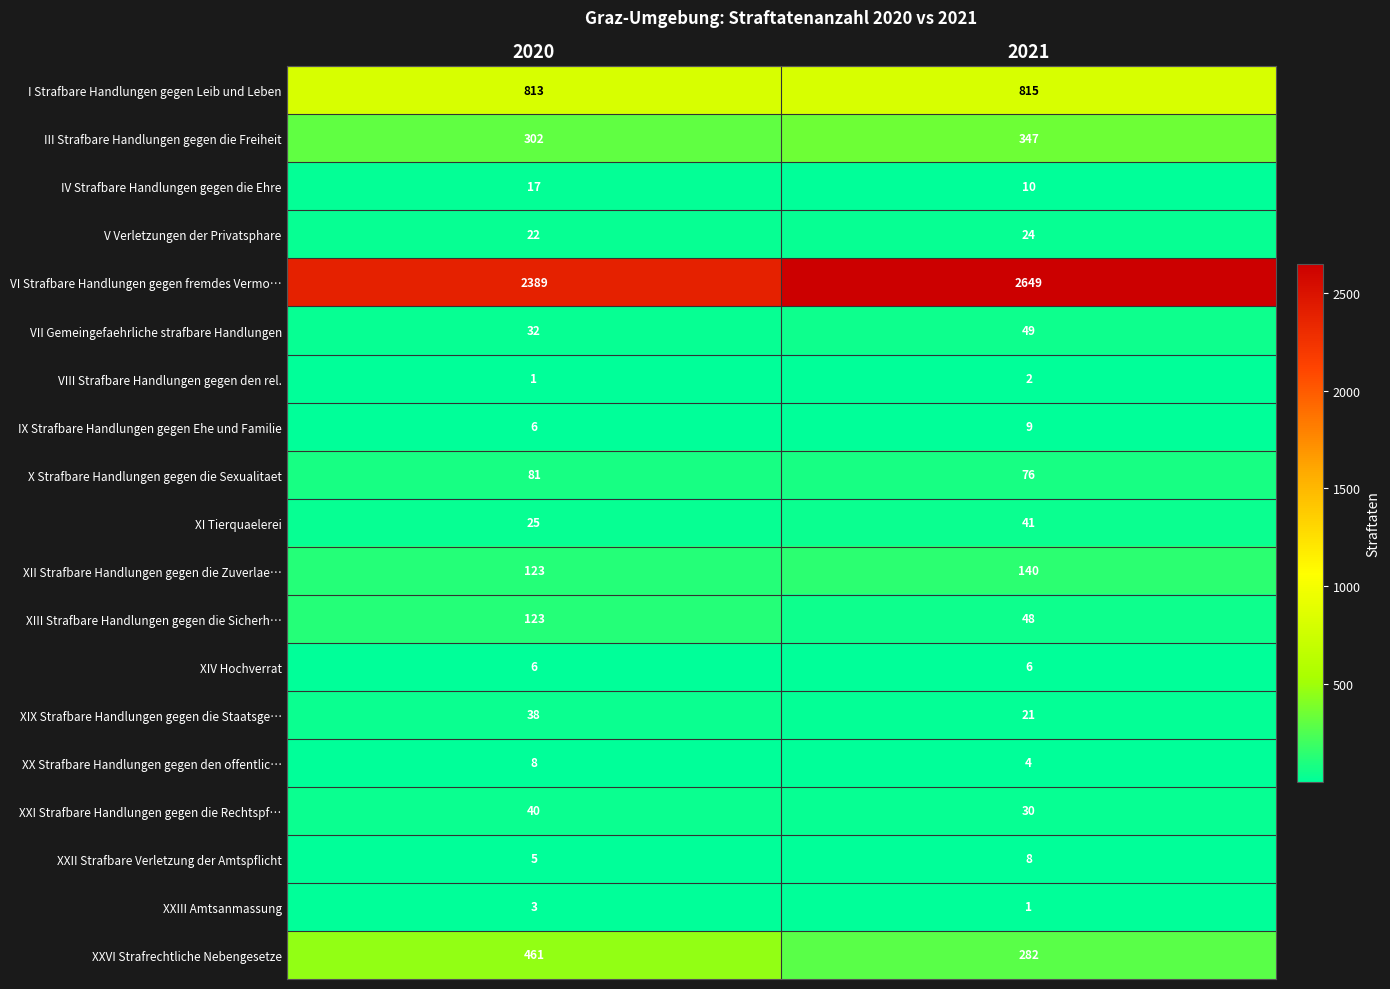

What is the maximum value for XIV Hochverrat?

6